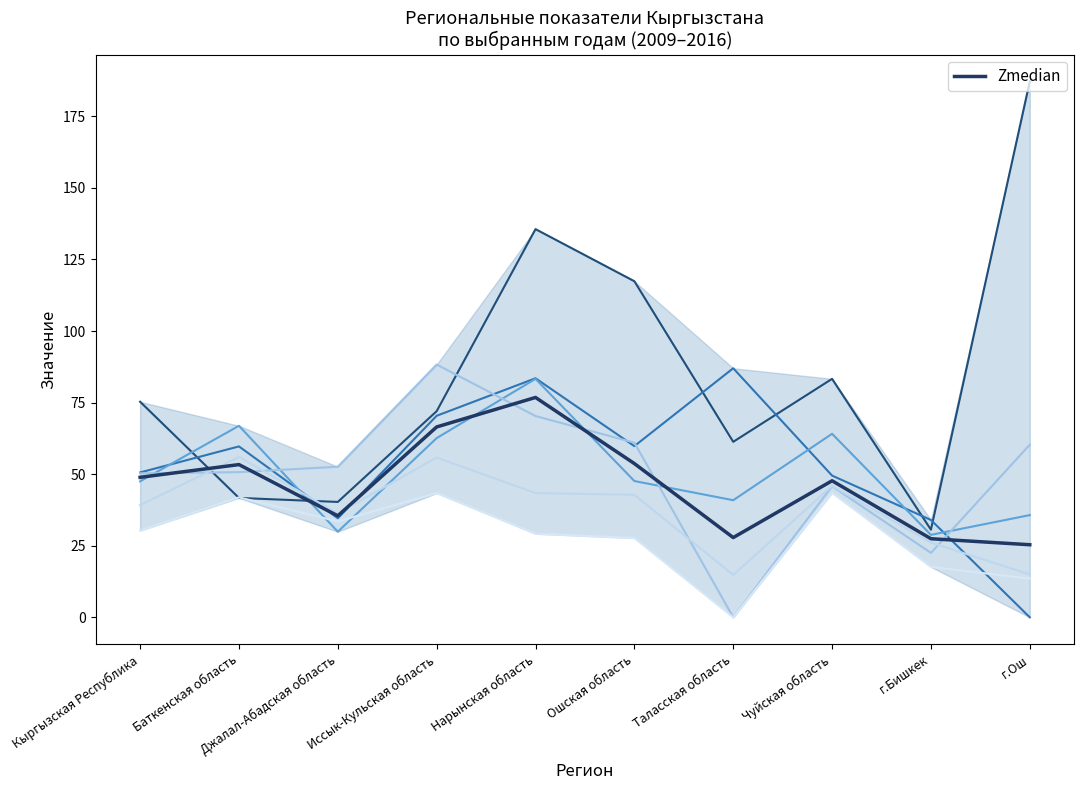

How many distinct data groups are displayed?

1